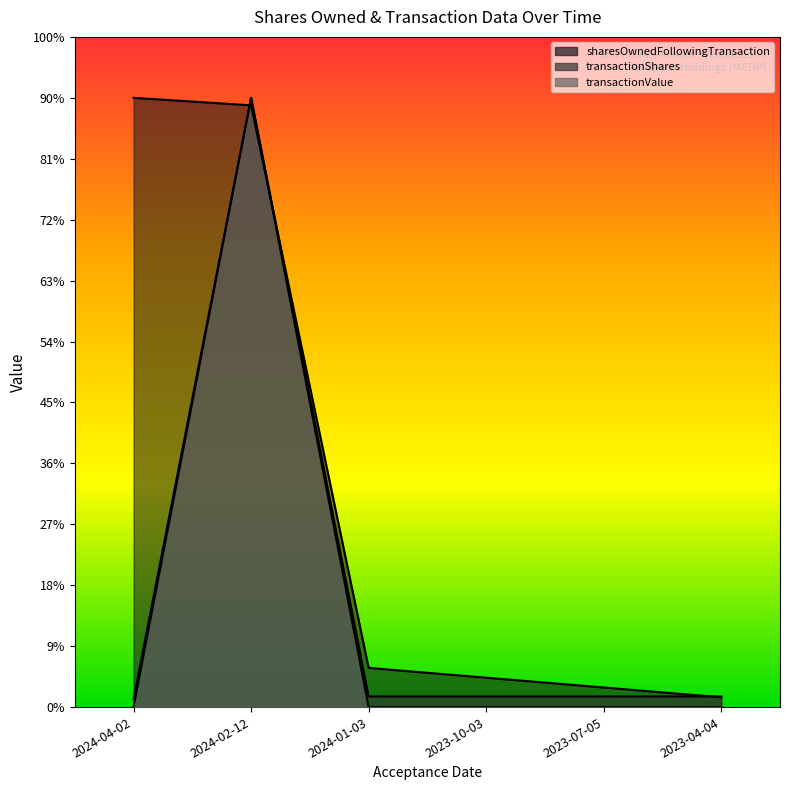

True or false: transactionShares and sharesOwnedFollowingTransaction cross at least once.

True